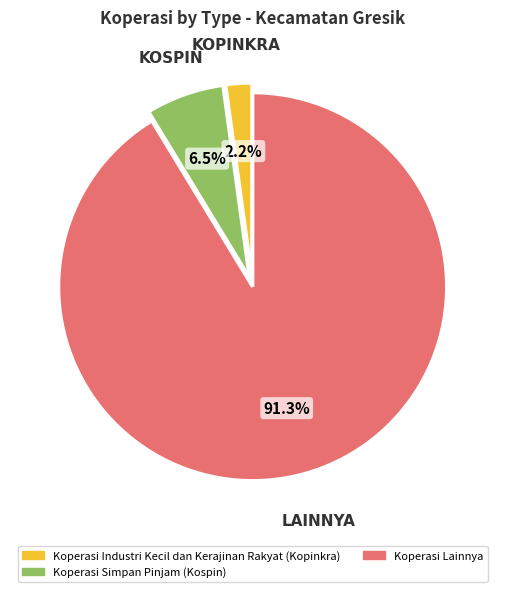

Is there any slice that represents more than half of the pie?

Yes